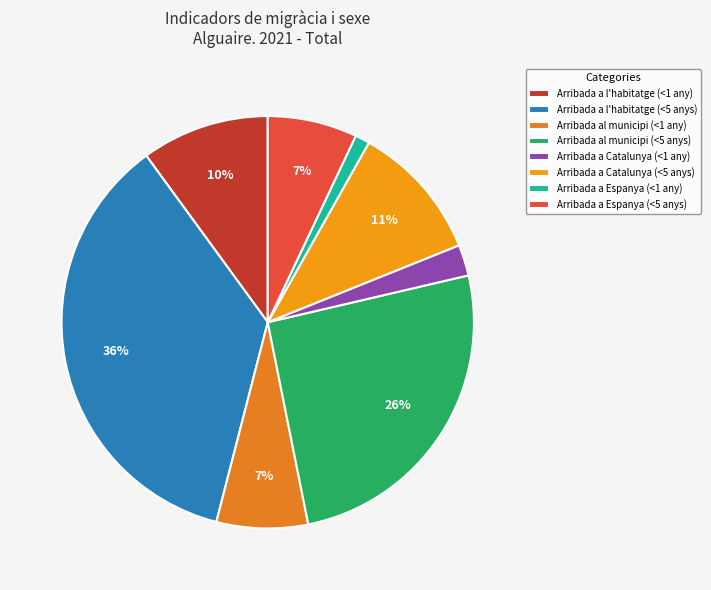

Between Arribada a Espanya (<1 any) and Arribada a l'habitatge (<1 any), which is larger?

Arribada a l'habitatge (<1 any)